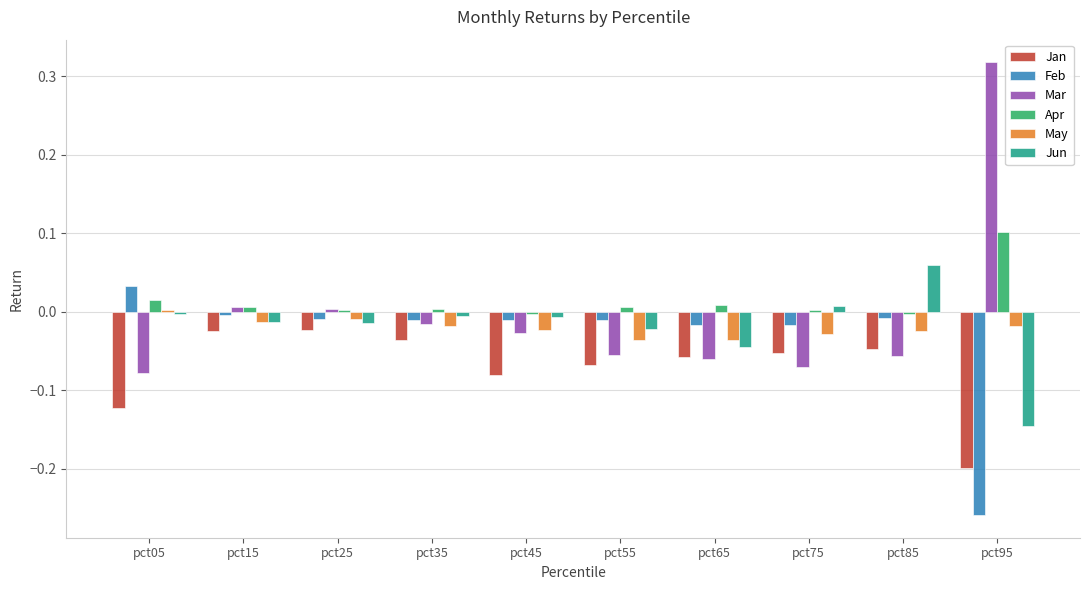

What is the difference between the maximum and minimum values in the Mar series?

0.4